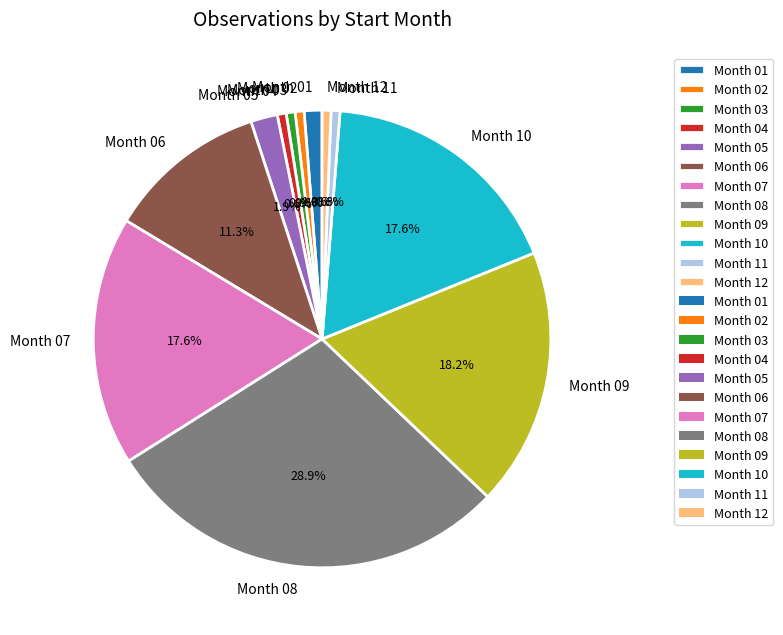

Combined, what portion of the pie is Month 02 and Month 05?

2.5%